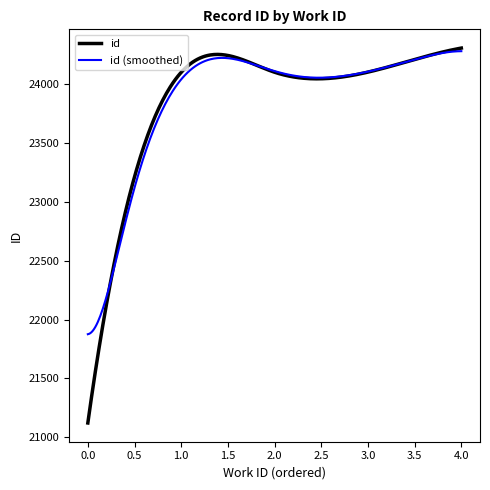

Which series has the widest spread of values?

id